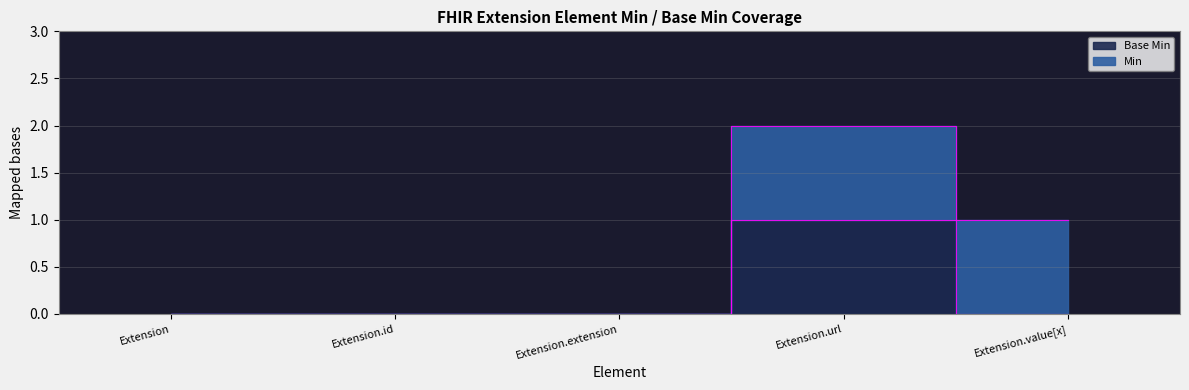

Does the chart have visible grid lines?

Yes